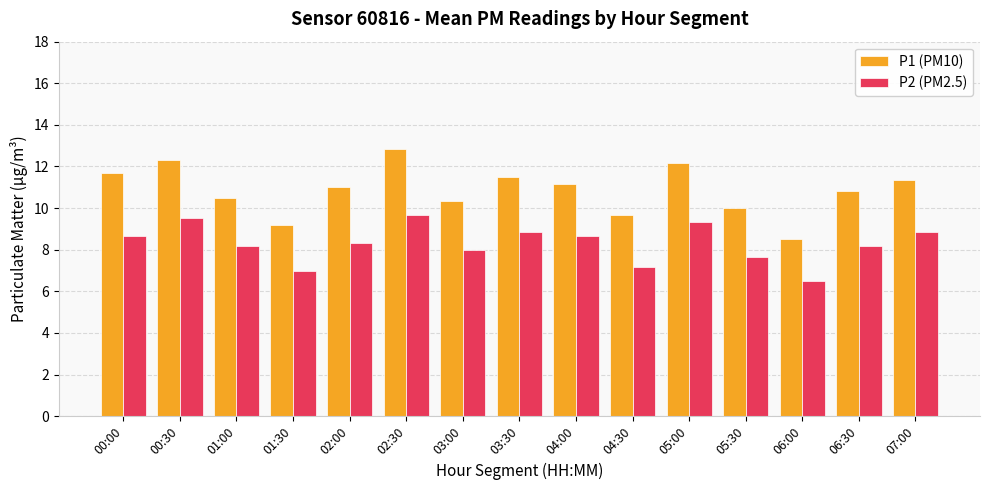

The P2 (PM2.5) series shows 7.2 at 04:30. True or false?

True